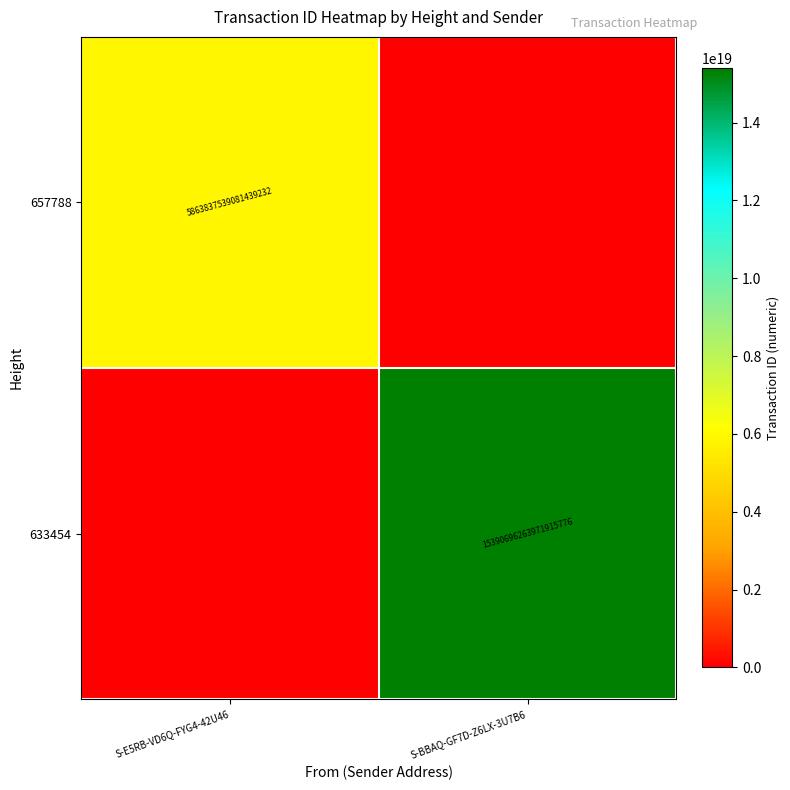

The value of 633454 at S-BBAQ-GF7D-Z6LX-3U7B6 is 5111459462255719424. True or false?

False